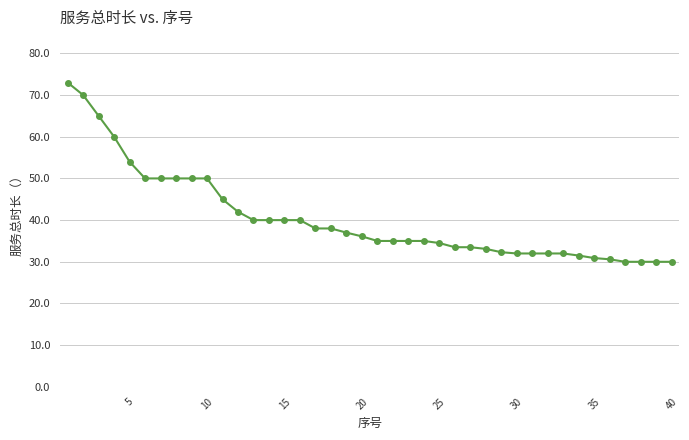

What is the sum of all values?

1616.0